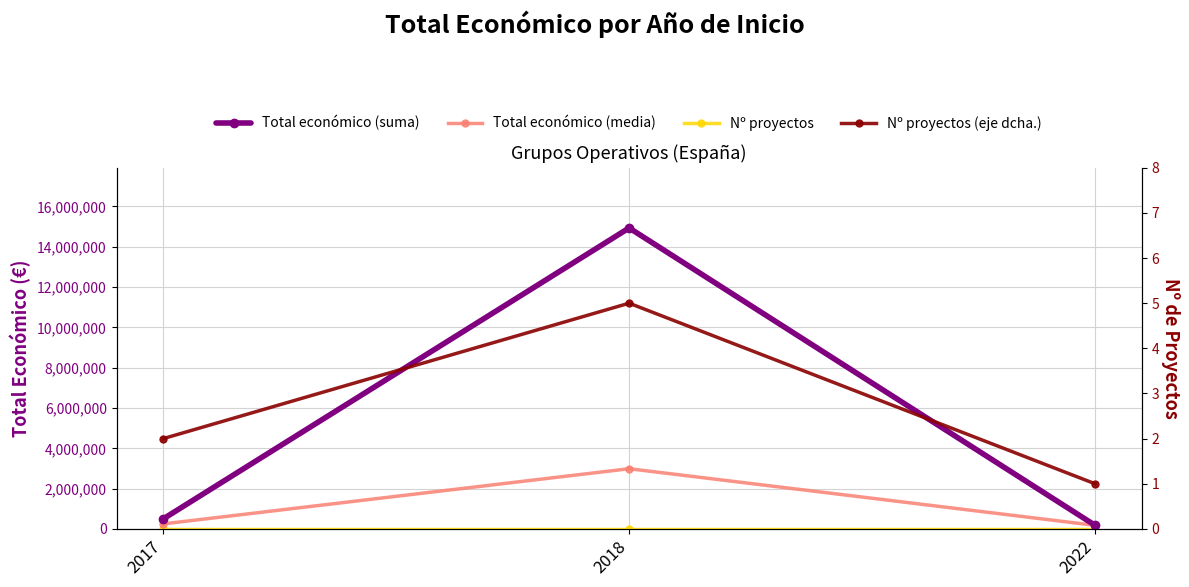

At which label does Total económico (suma) first exceed 497256?

2018